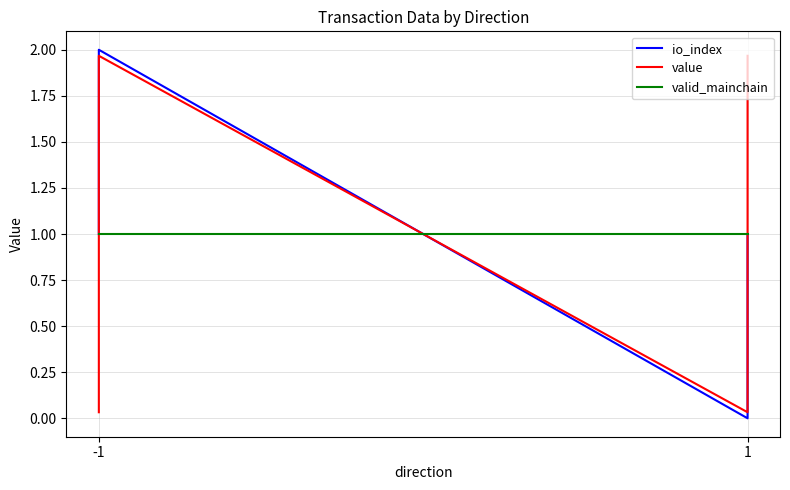

What are all the series names shown in the legend?

io_index, value, valid_mainchain